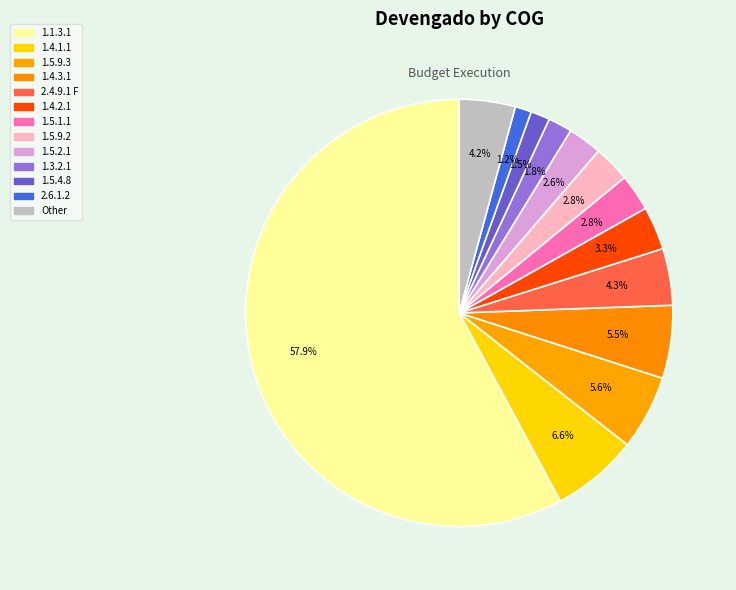

How many segments does this pie chart have?

13